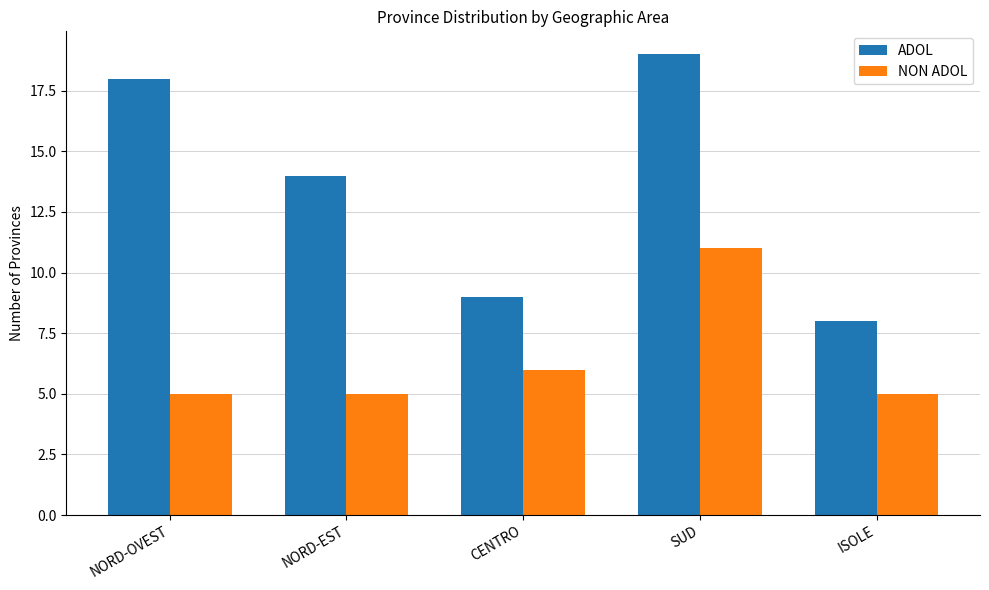

Which series has the largest range (max minus min)?

ADOL